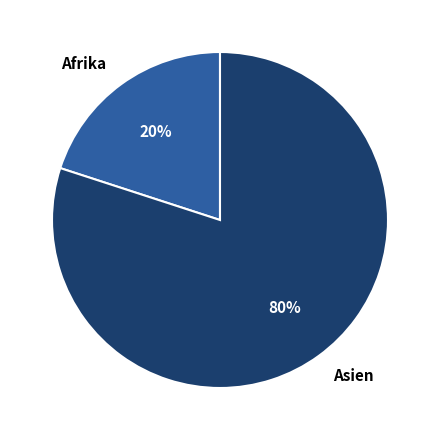

Combined, do Afrika and Asien account for over 50%?

Yes